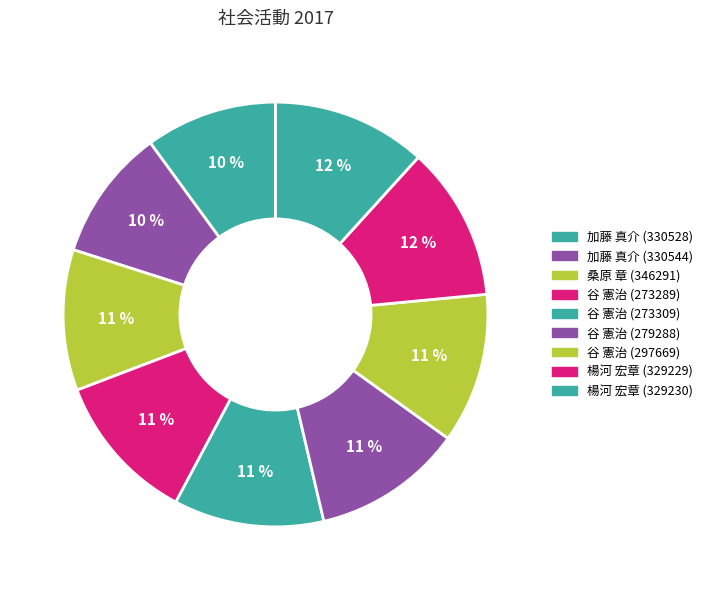

How many segments does this pie chart have?

9